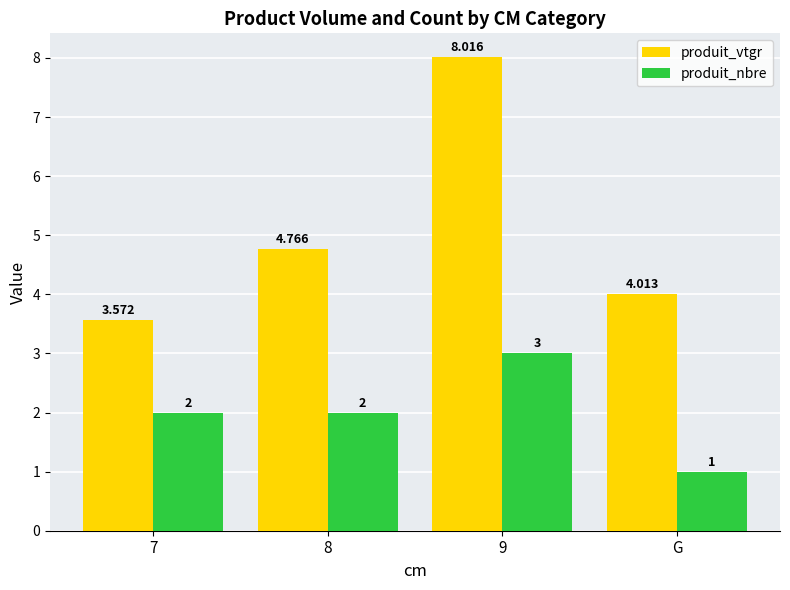

How many data points does each series have?

4